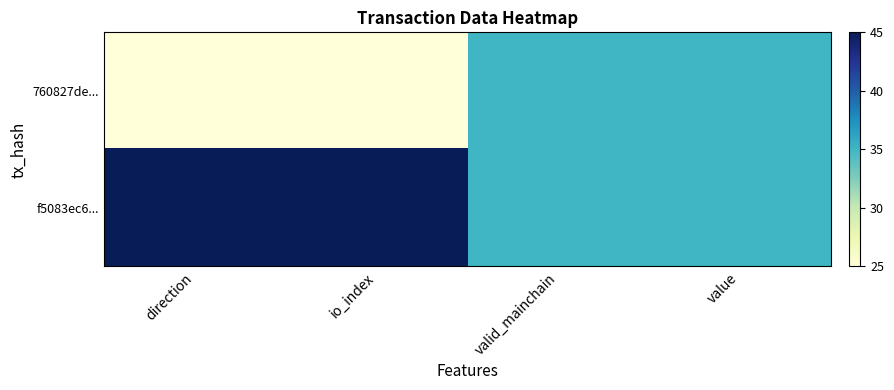

Rank the series at direction from lowest to highest value.

760827de..., f5083ec6...